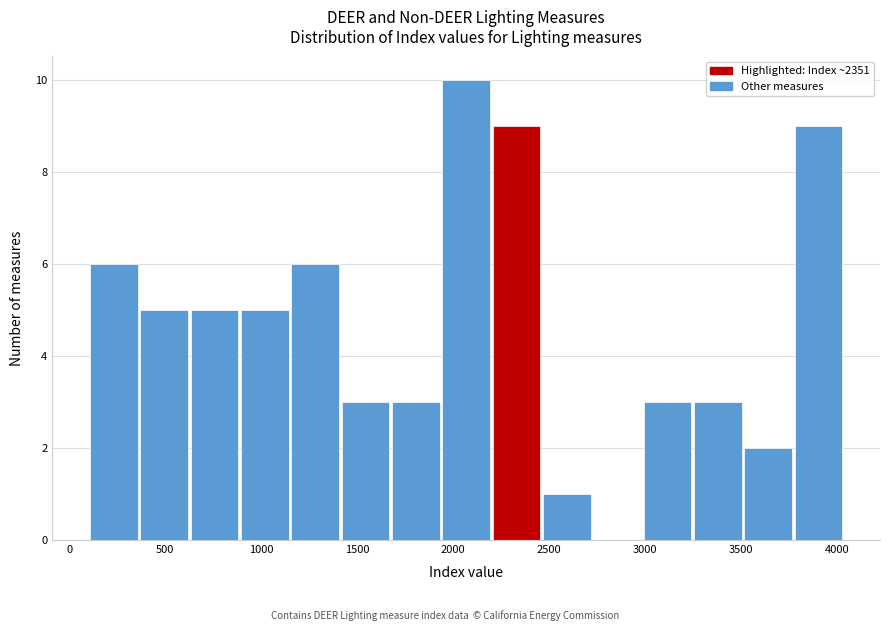

Reading left to right, transcribe this chart: for each bar, give the range it covers on the x-axis and its height. Neither the bar edges nor the heights are printed on the chart, so give them approximately, as read against the axes.

100 to 350: 6
350 to 600: 5
600 to 900: 5
900 to 1150: 5
1150 to 1400: 6
1400 to 1650: 3
1650 to 1950: 3
1950 to 2200: 10
2200 to 2450: 9
2450 to 2700: 1
2700 to 3000: 0
3000 to 3250: 3
3250 to 3500: 3
3500 to 3750: 2
3750 to 4050: 9